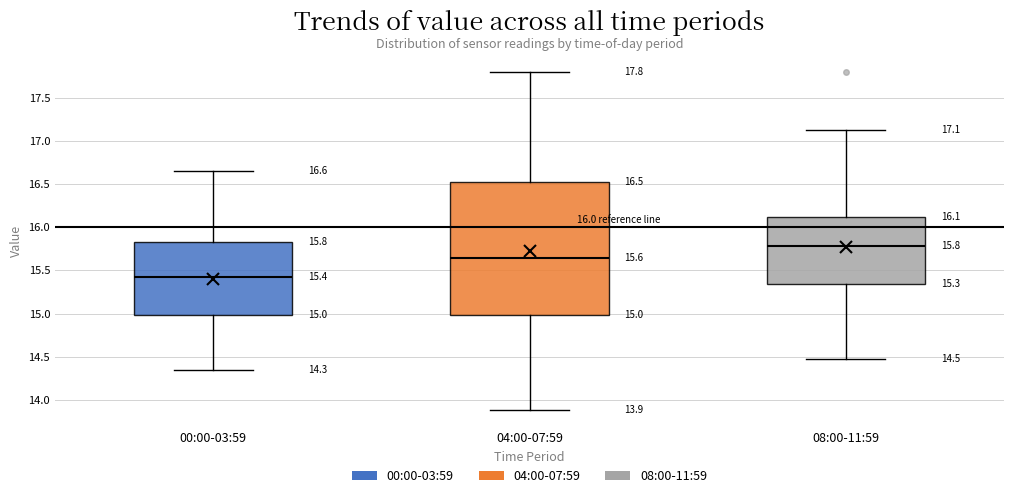

Comparing the boxes themselves (not the whiskers), which one is the tallest?

04:00-07:59